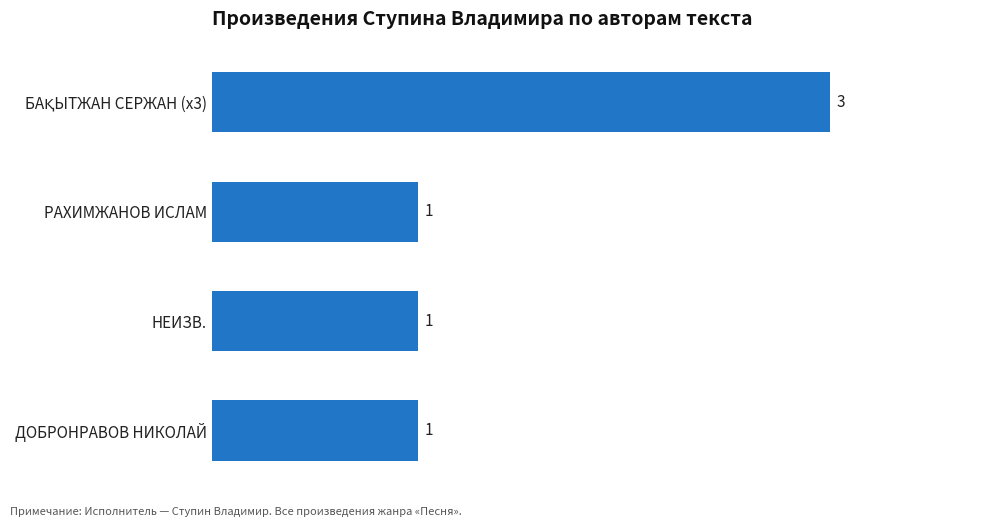

What is the average value?

2